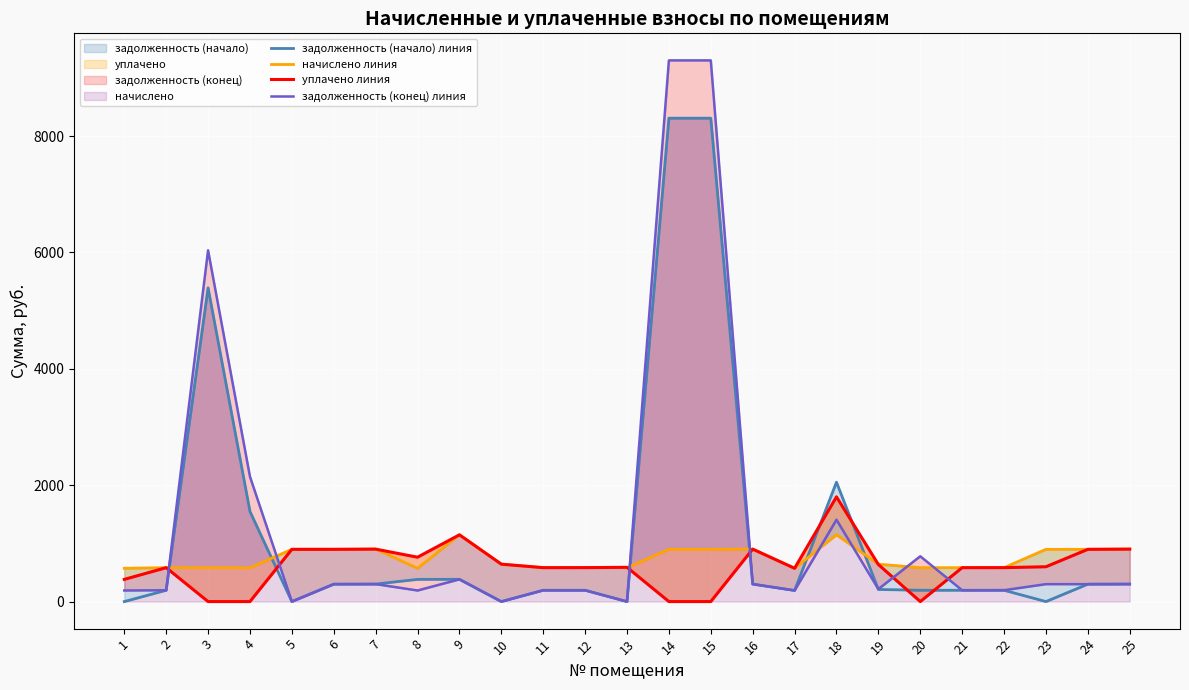

How many data points does each series have?

25